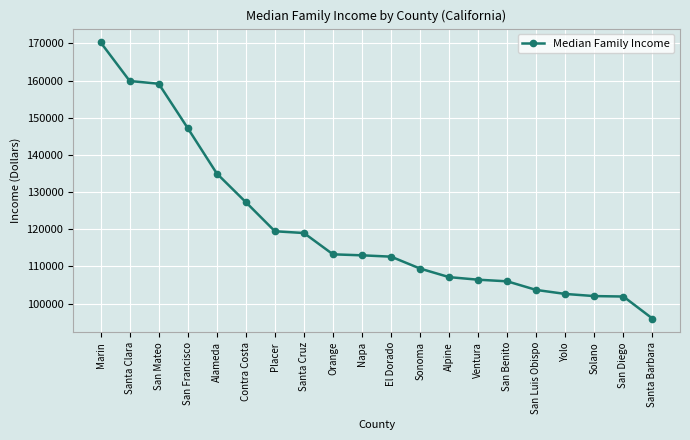

What is the difference between the maximum and minimum values?

74274